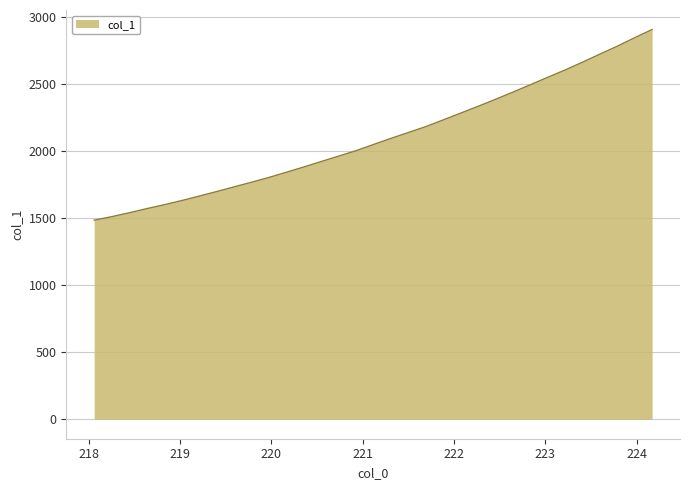

What is the difference between the maximum and minimum values?

1422.5